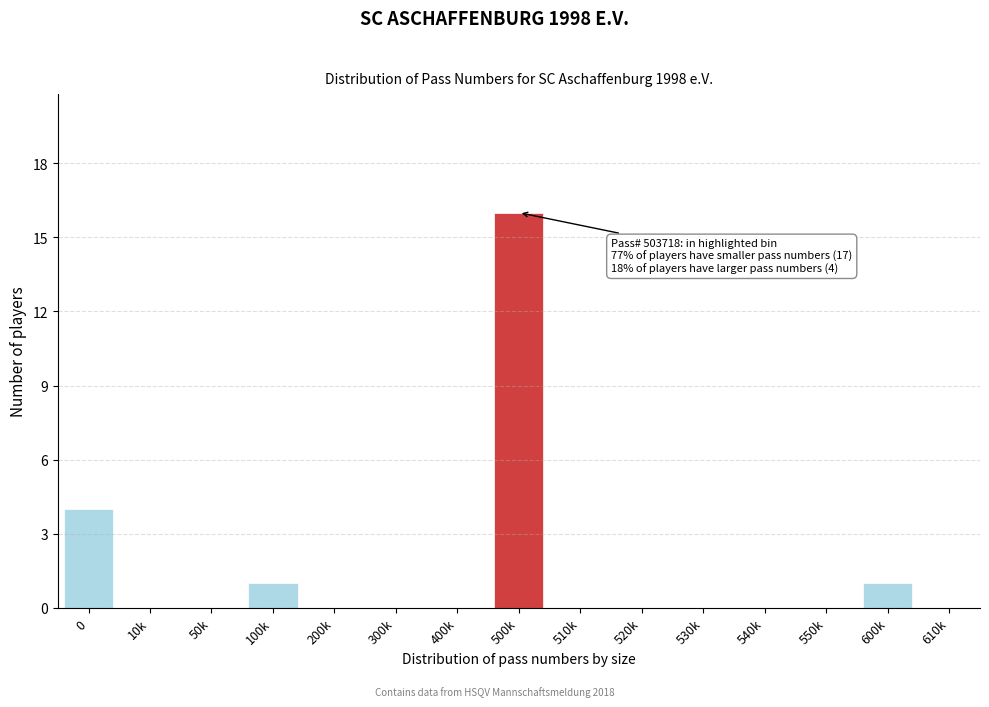

Reading right to left, list all the values displayed in this chart.

610k=0	600k=1	550k=0	540k=0	530k=0	520k=0	510k=0	500k=16	400k=0	300k=0	200k=0	100k=1	50k=0	10k=0	0=4